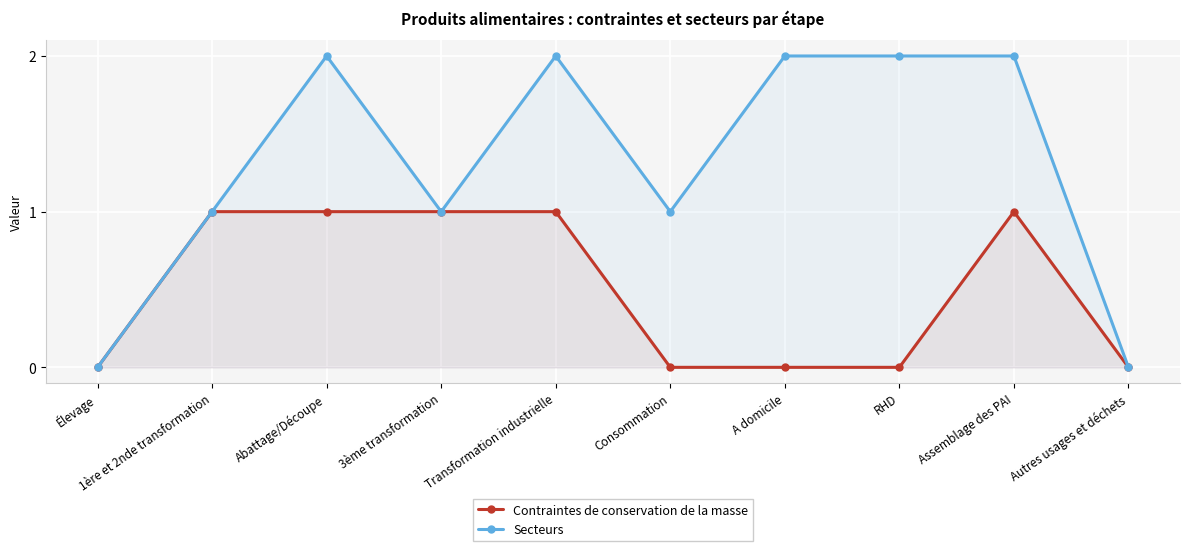

At how many categories does at least one series exceed 0?

8